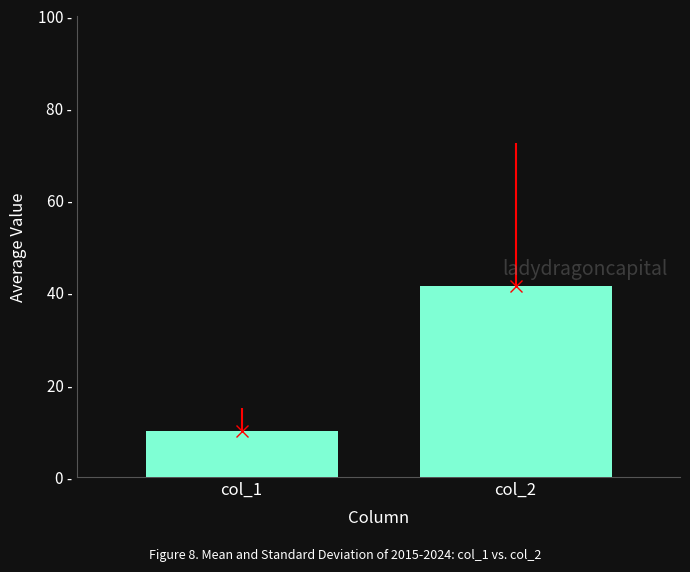

Are the bars horizontal?

No